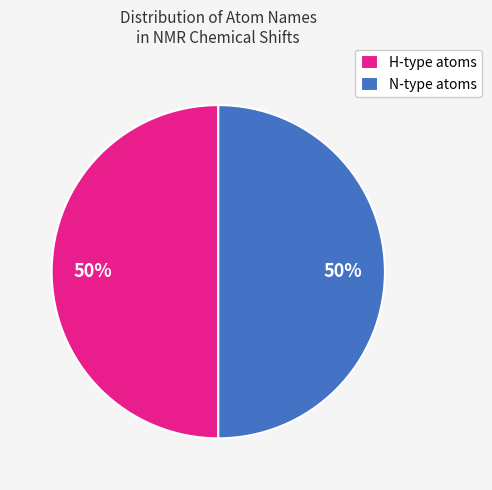

Combined, do N-type atoms and H-type atoms account for over 50%?

Yes